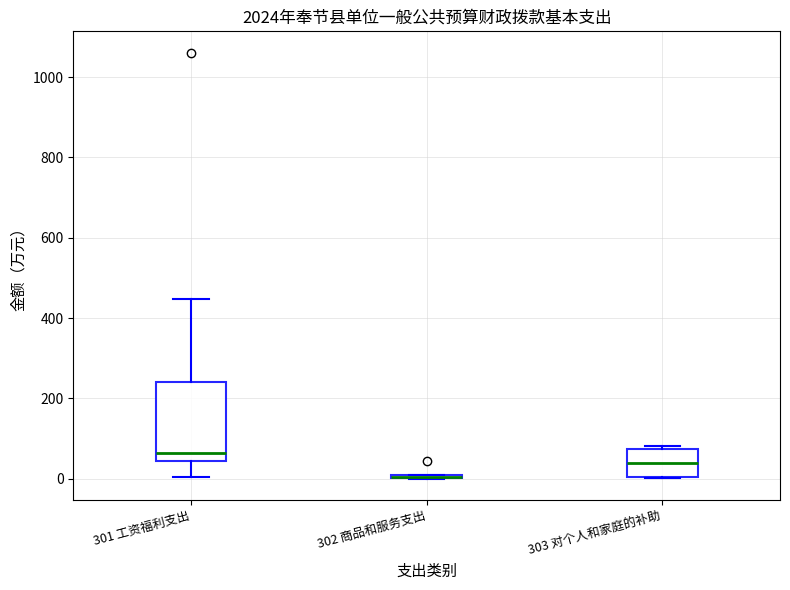

Reading left to right, transcribe this box plot: for each box, give where its median line is, the range the box spans, and where its two whiskers end, as read against the y-axis. The values are not printed on the chart, so give them approximately, as read against the axis.

301 工资福利支出: median 60, box 40 to 240, whiskers 0 to 440
302 商品和服务支出: box collapsed to a line at 0, whiskers 0 to 20
303 对个人和家庭的补助: median 40, box 0 to 80, whiskers 0 to 80 (just above the box's upper edge)